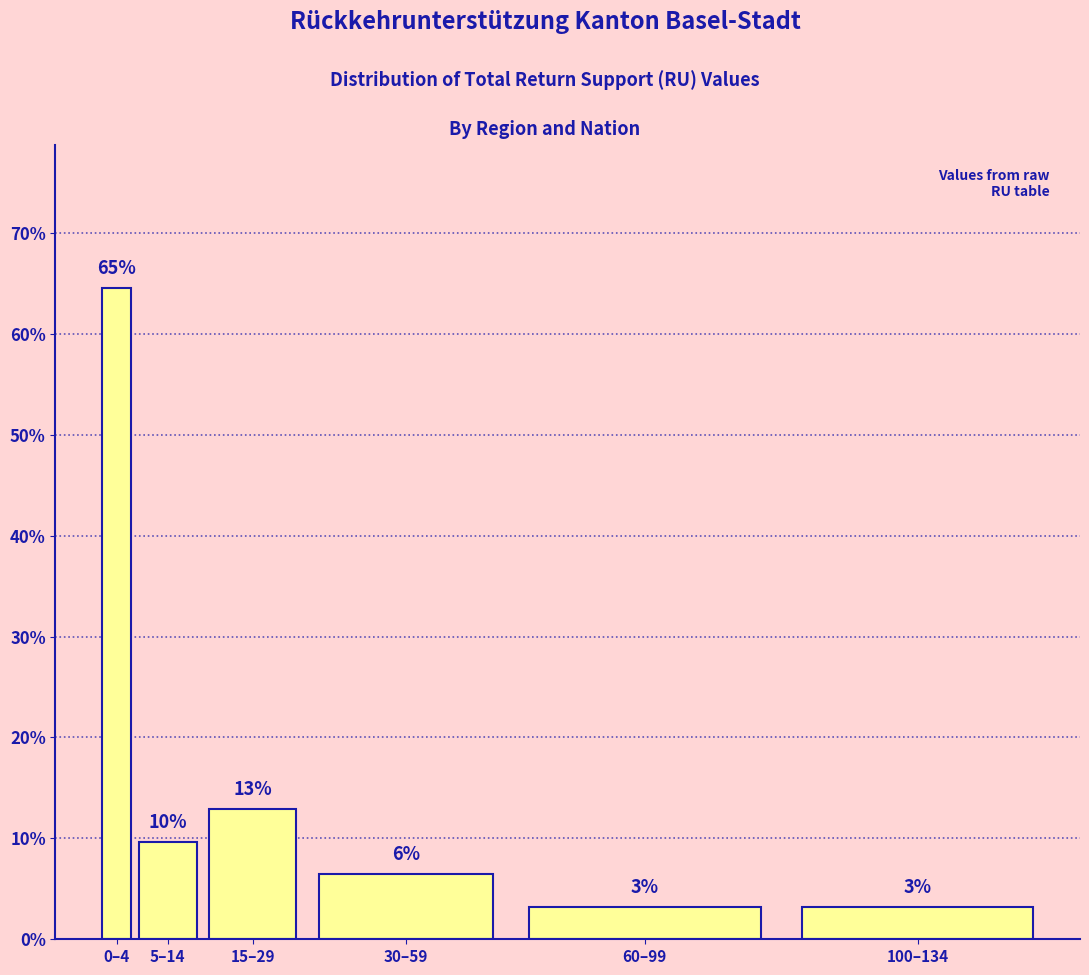

How many bars are there in total?

6